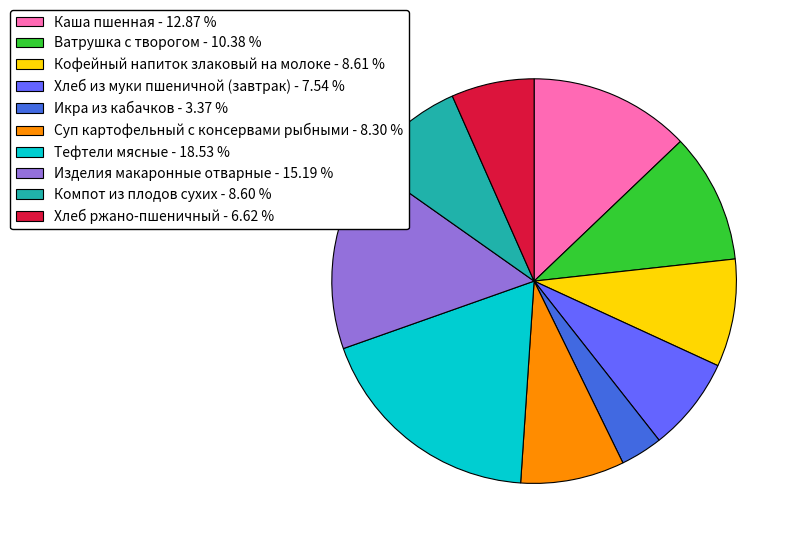

True or false: Суп картофельный с консервами рыбными accounts for 22% of the total.

False